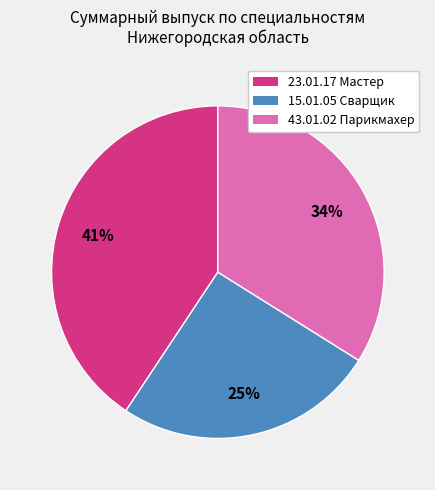

To the nearest percent, what is the average slice percentage?

33%